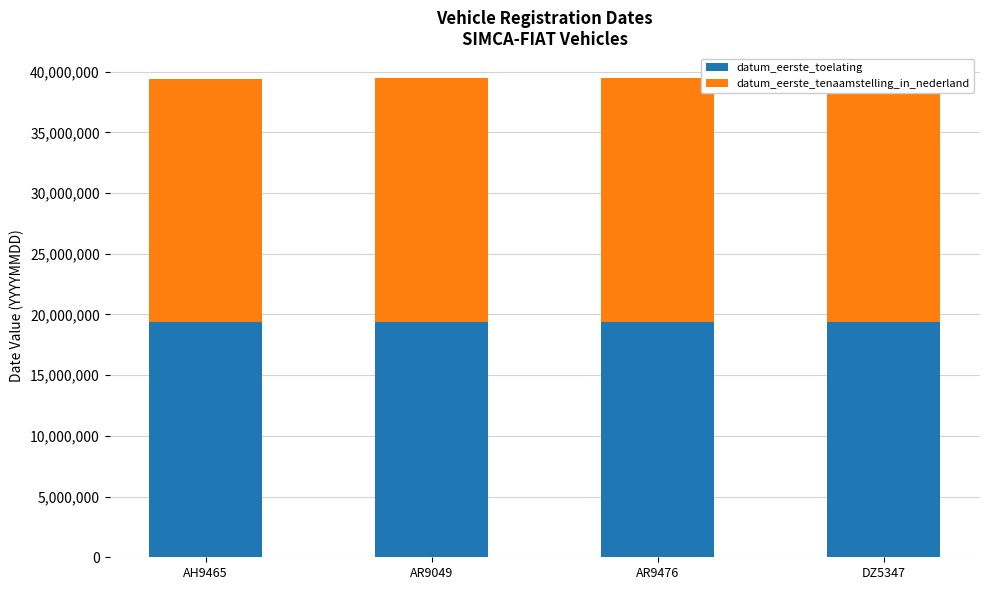

Which series has the largest total across all categories?

datum_eerste_tenaamstelling_in_nederland